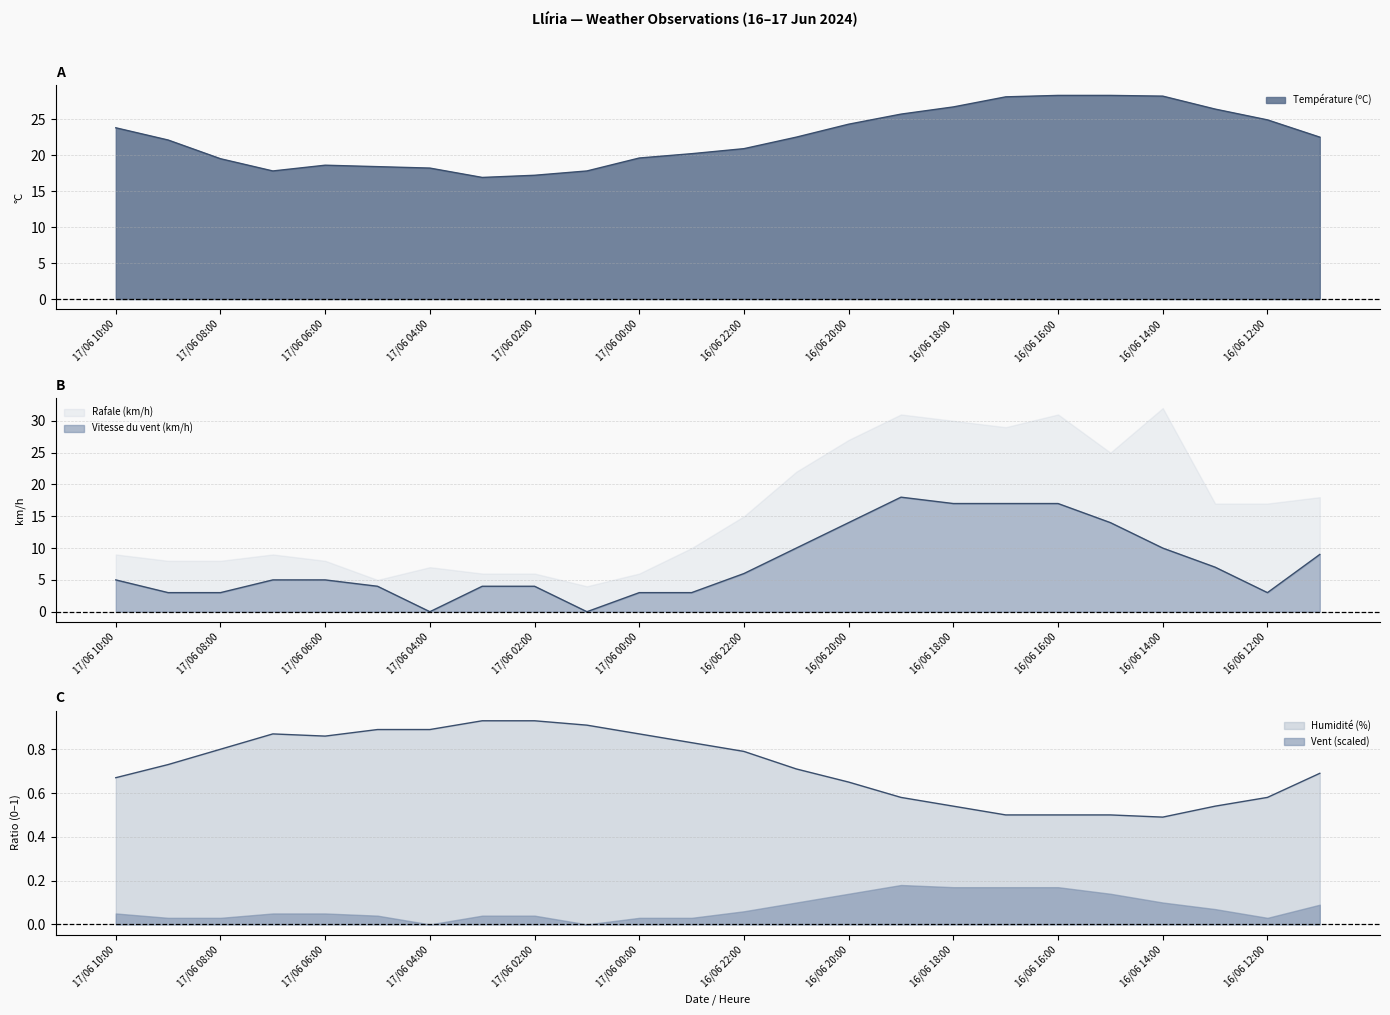

What is the difference between the maximum and minimum values in the Humidité (%) series?

0.4